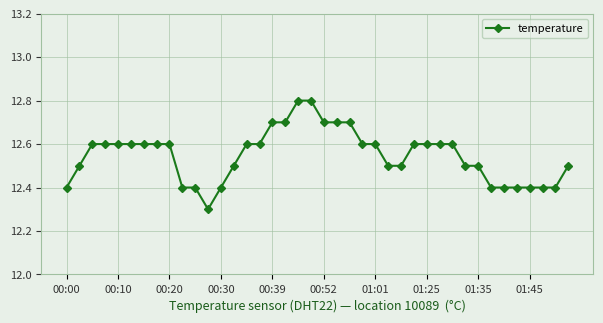

What is the value of the 24th point from the left?

12.6